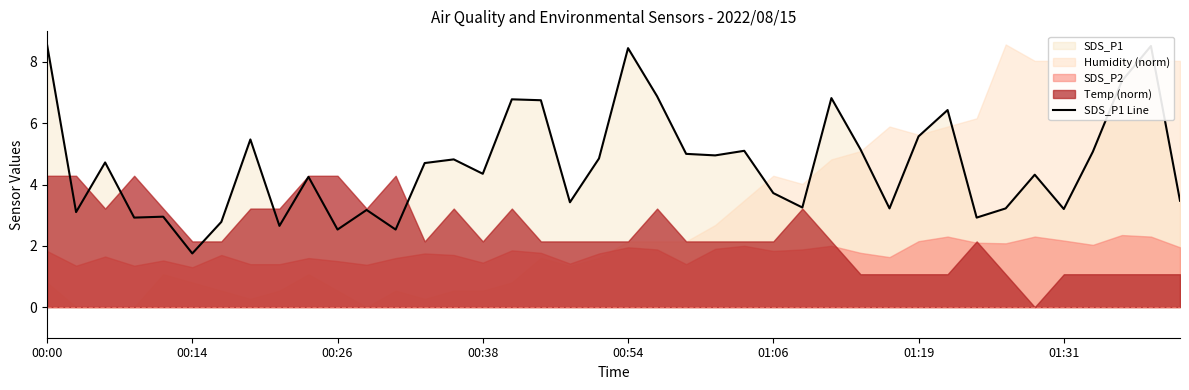

What is the value of the 4th point from the left?

2.9